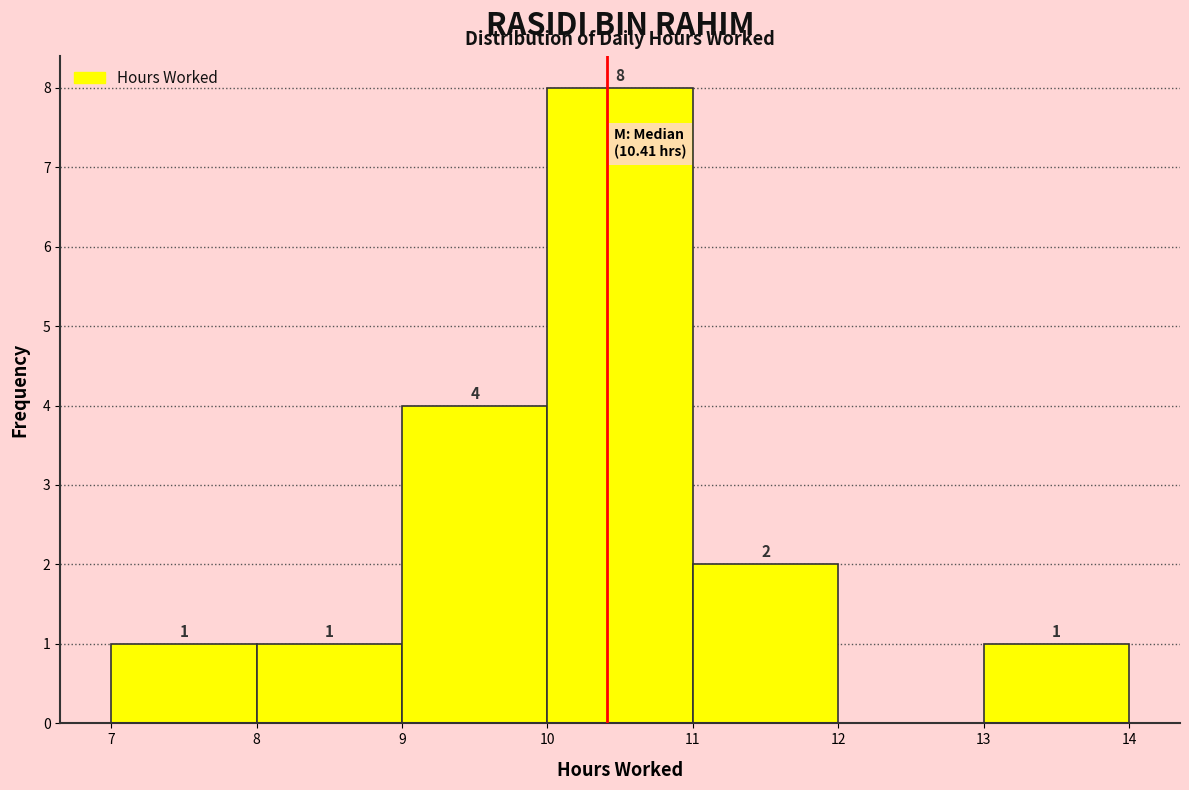

Over which range of the x-axis is the bar tallest?

10 to 11